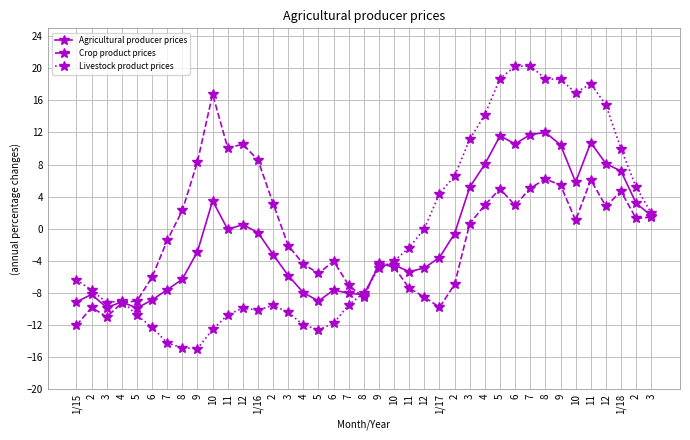

How many times do Crop product prices and Agricultural producer prices cross each other?

4